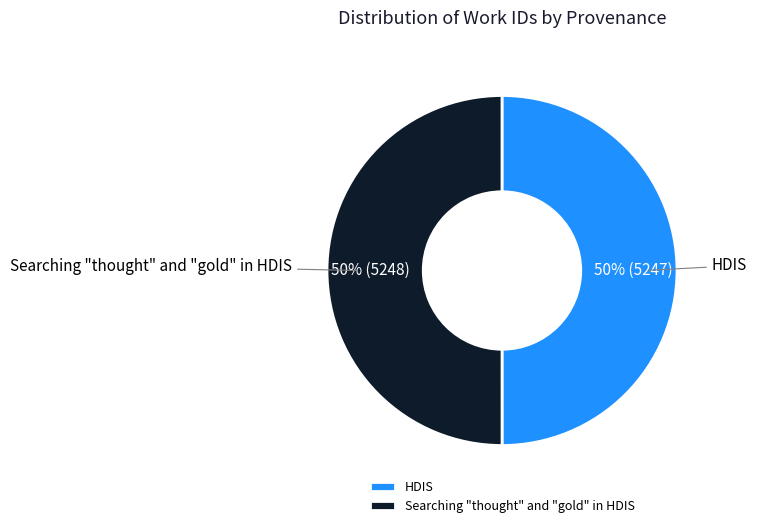

The HDIS slice represents 56% of the pie. True or false?

False